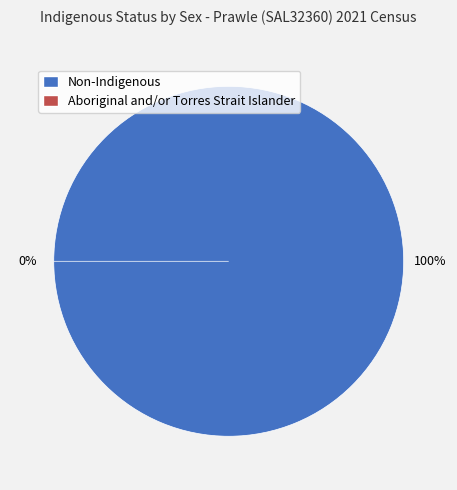

What is the change in value from Non-Indigenous to Aboriginal and/or Torres Strait Islander?

-34